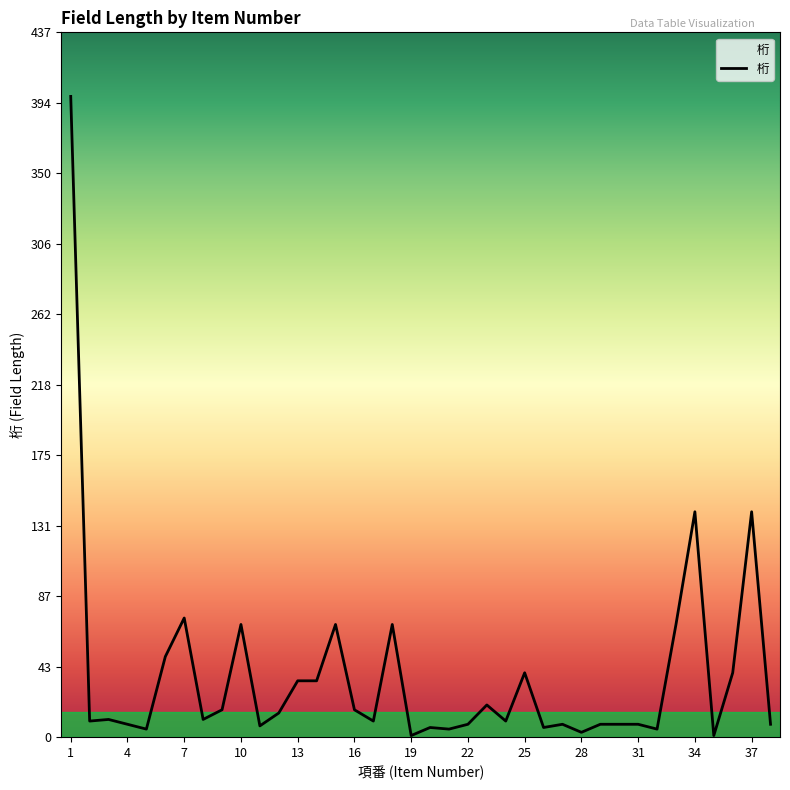

What is the maximum value shown in the chart?

398